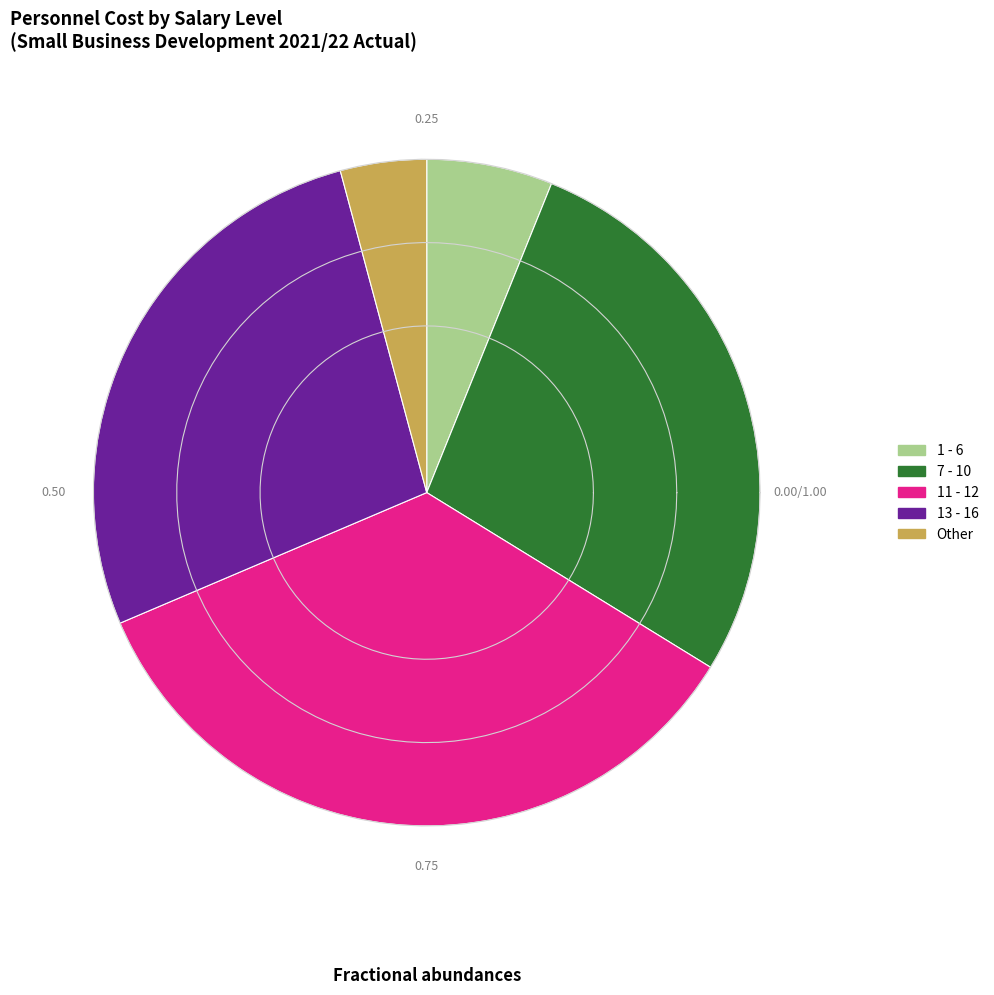

Approximately how many times larger is the value at Other compared to 1 - 6?

0.7